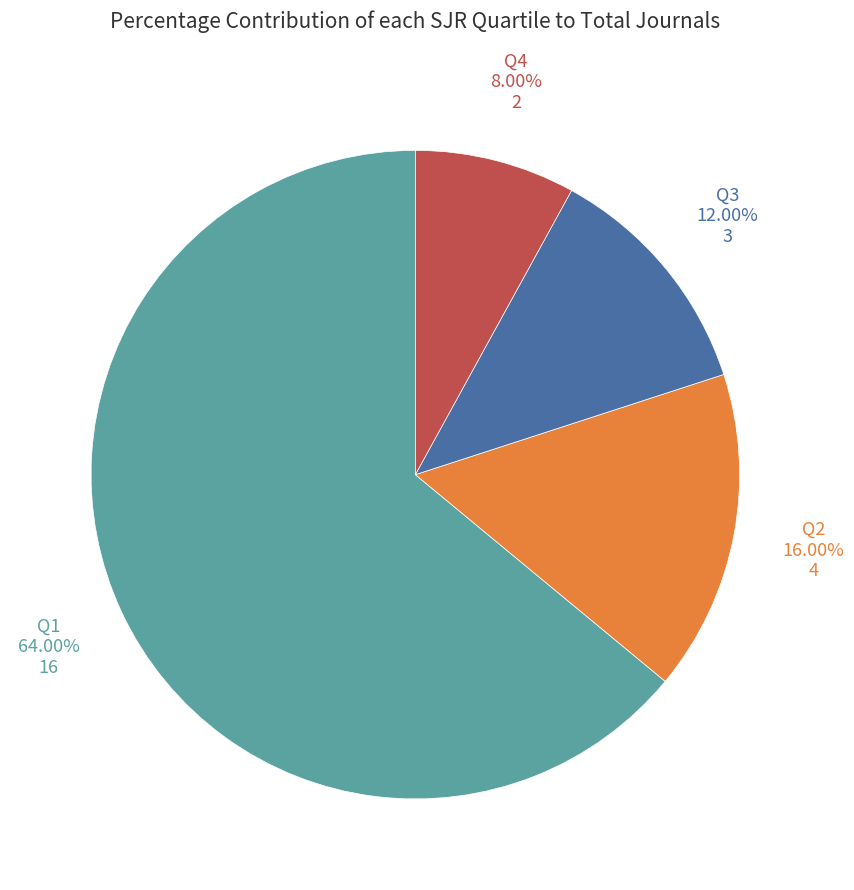

Does any single category account for the majority?

Yes